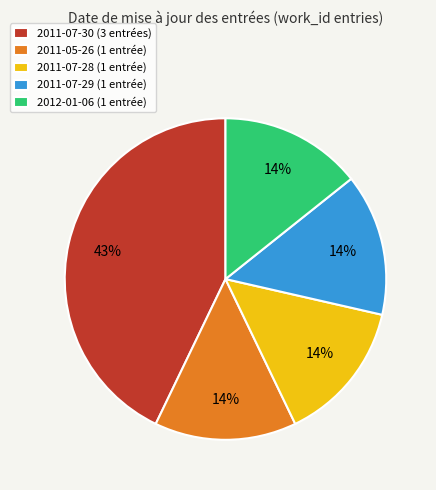

True or false: 2011-07-30 (3 entrées) accounts for 43% of the total.

True